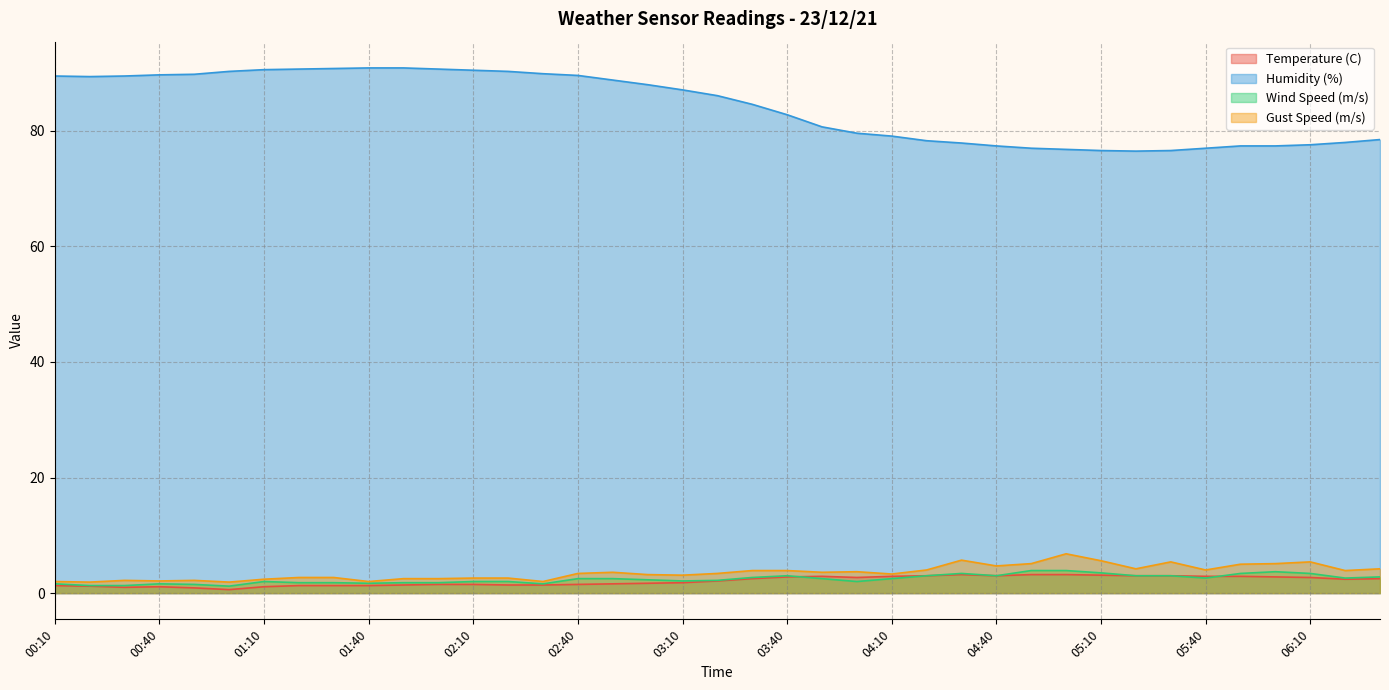

At 03:00, list the series in order from smallest to largest.

Temperature (C), Wind Speed (m/s), Gust Speed (m/s), Humidity (%)